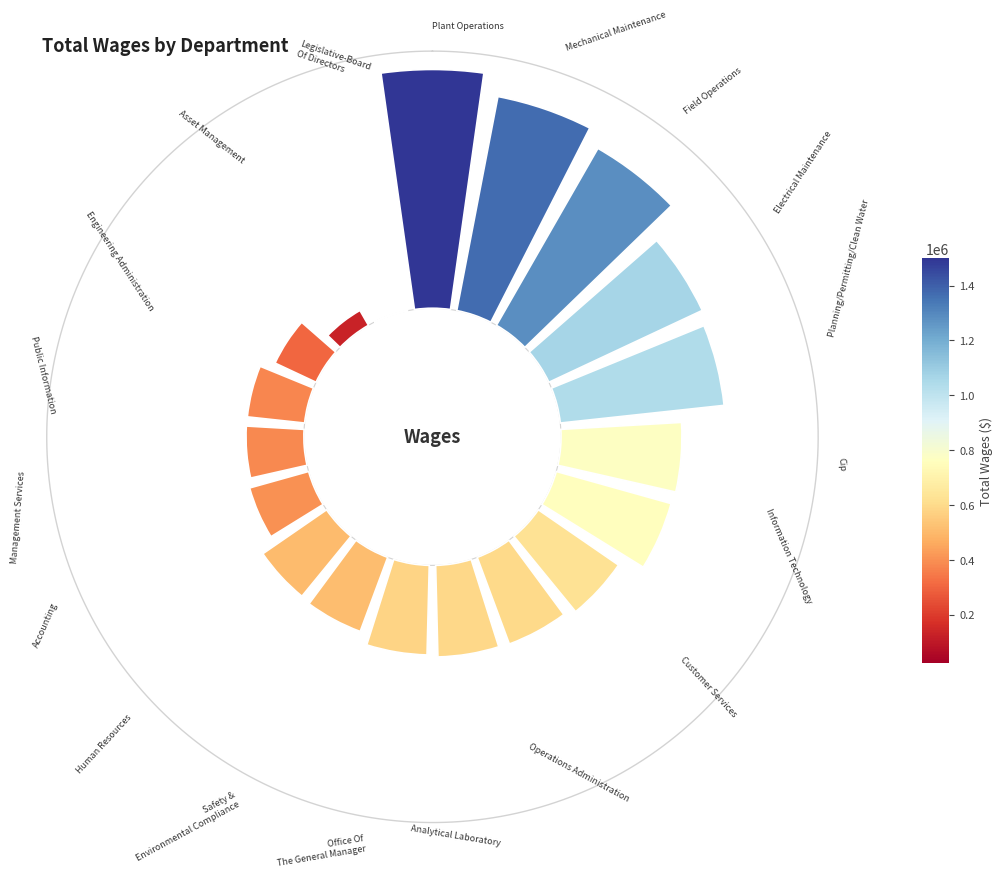

Is it true that 0 is 6% of the pie?

False